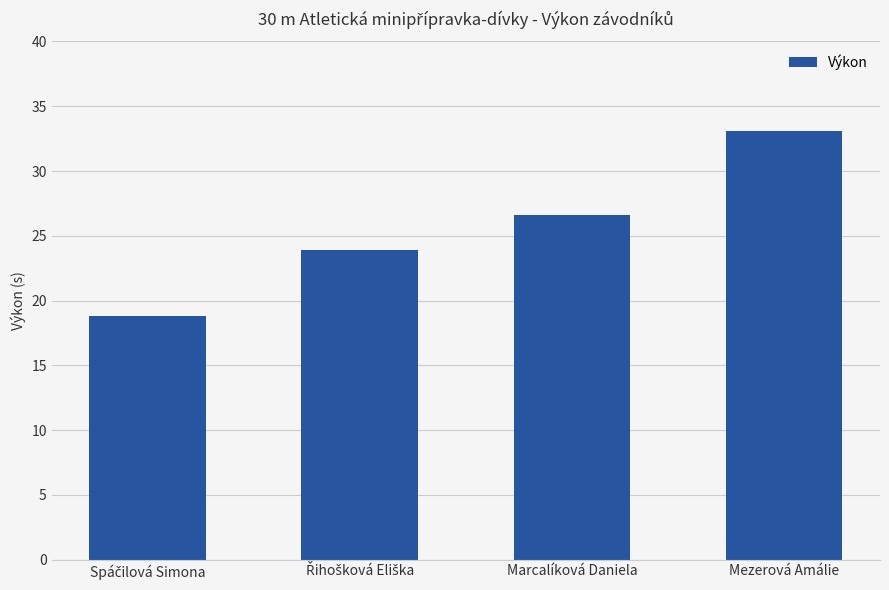

What is the value of the 1st bar from the left?

18.8